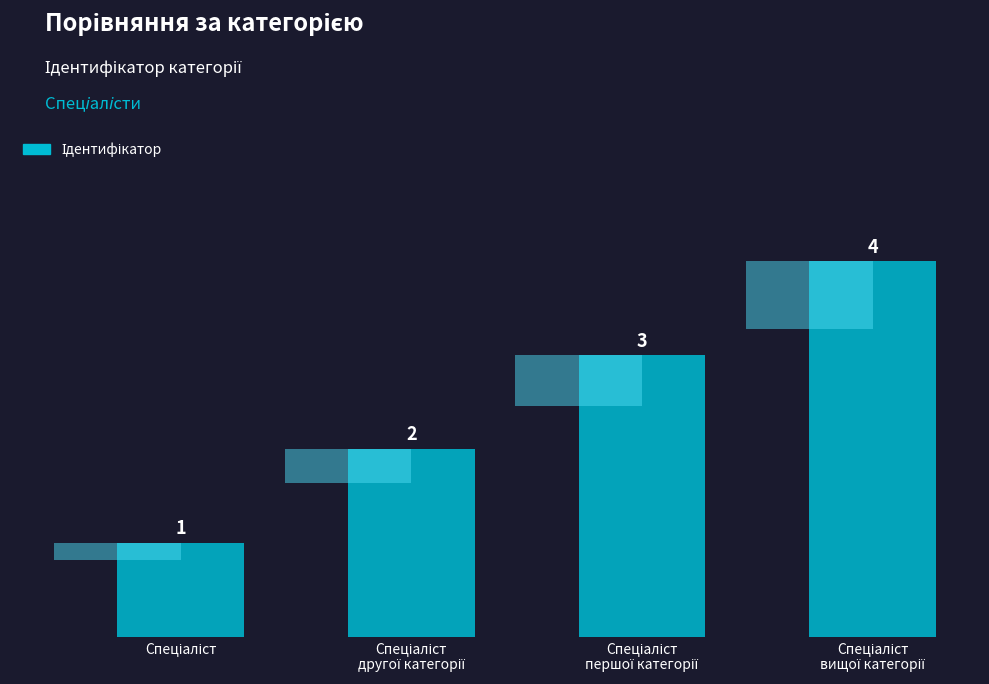

True or false: the data shows 6 at Спеціаліст
вищої категорії.

False